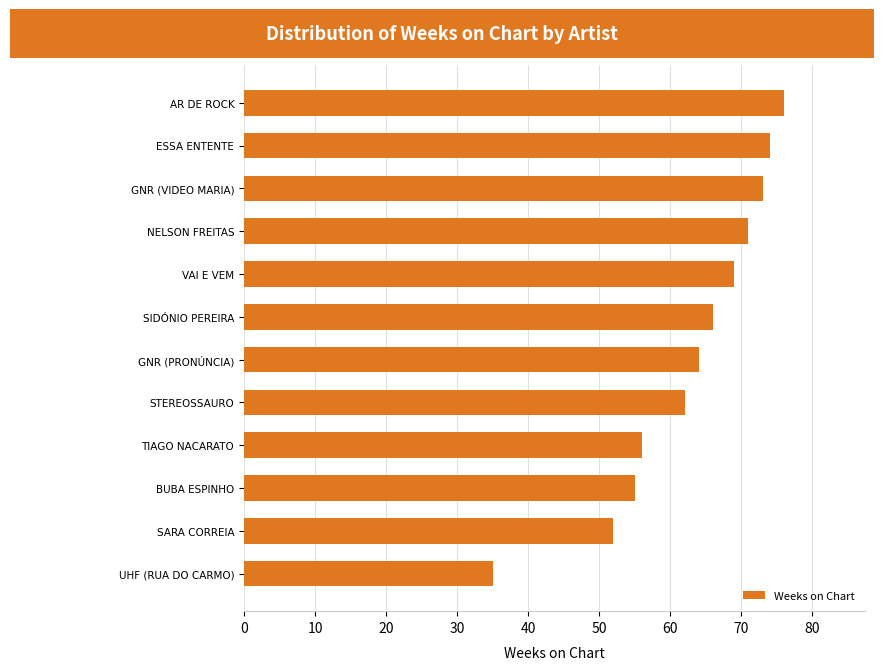

The value at BUBA ESPINHO is 21. True or false?

False